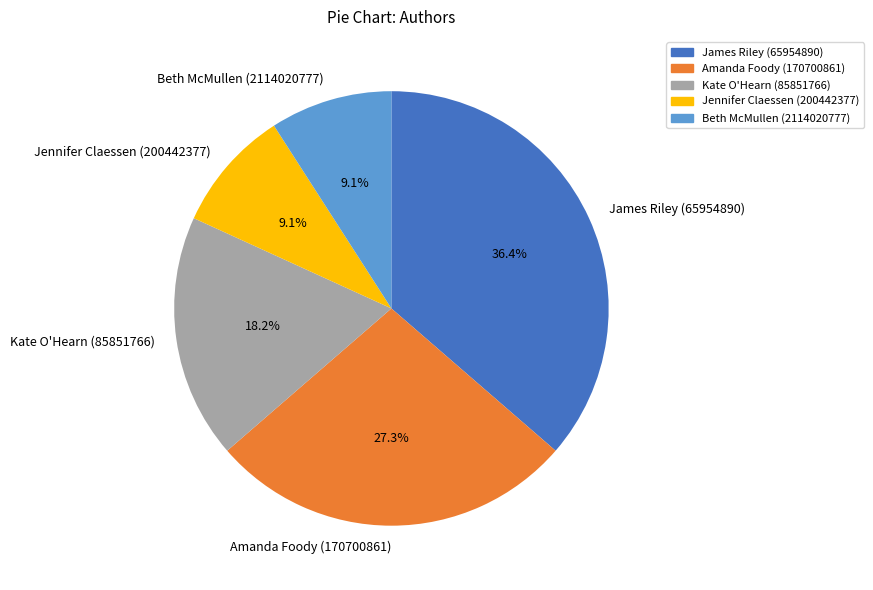

Does Jennifer Claessen (200442377) account for over 50% of the chart?

No